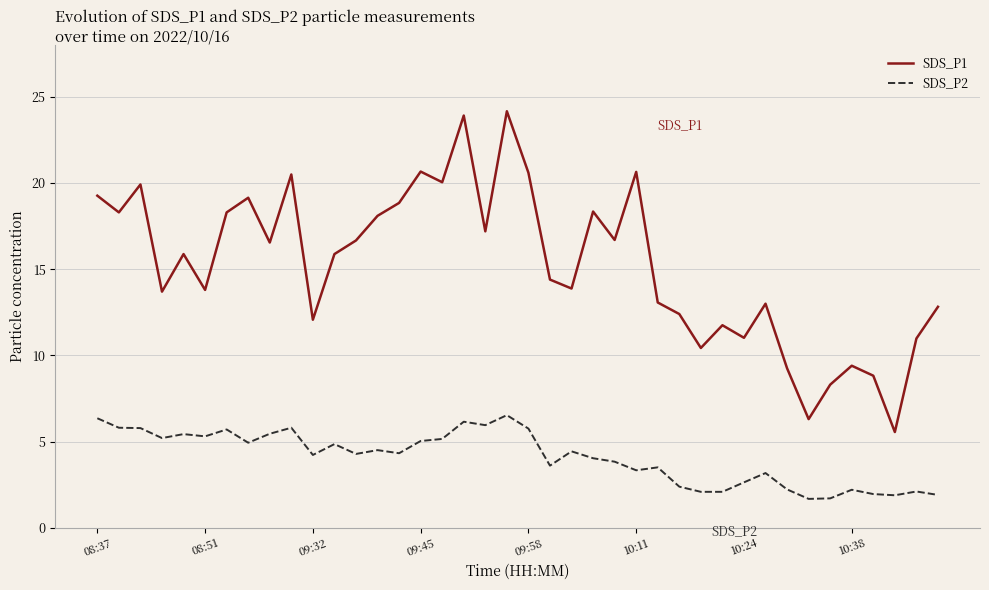

What is the sum of all SDS_P1 values?

610.6